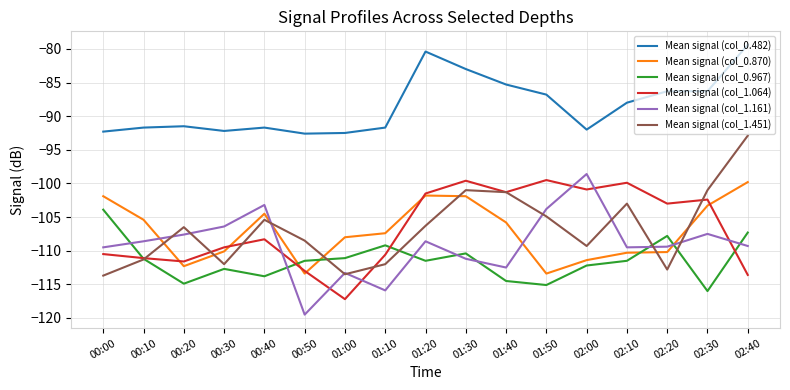

Which series has the largest total across all categories?

Mean signal (col_0.482)